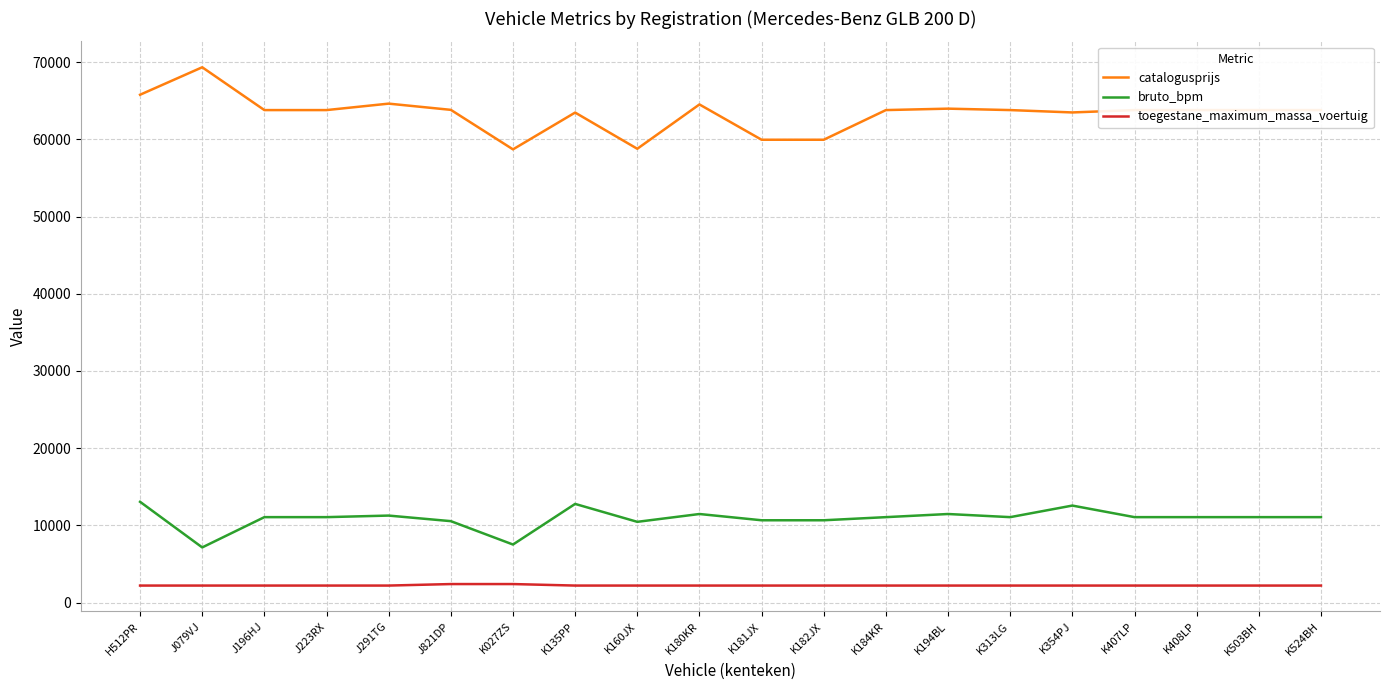

True or false: toegestane_maximum_massa_voertuig and bruto_bpm intersect in this chart.

False